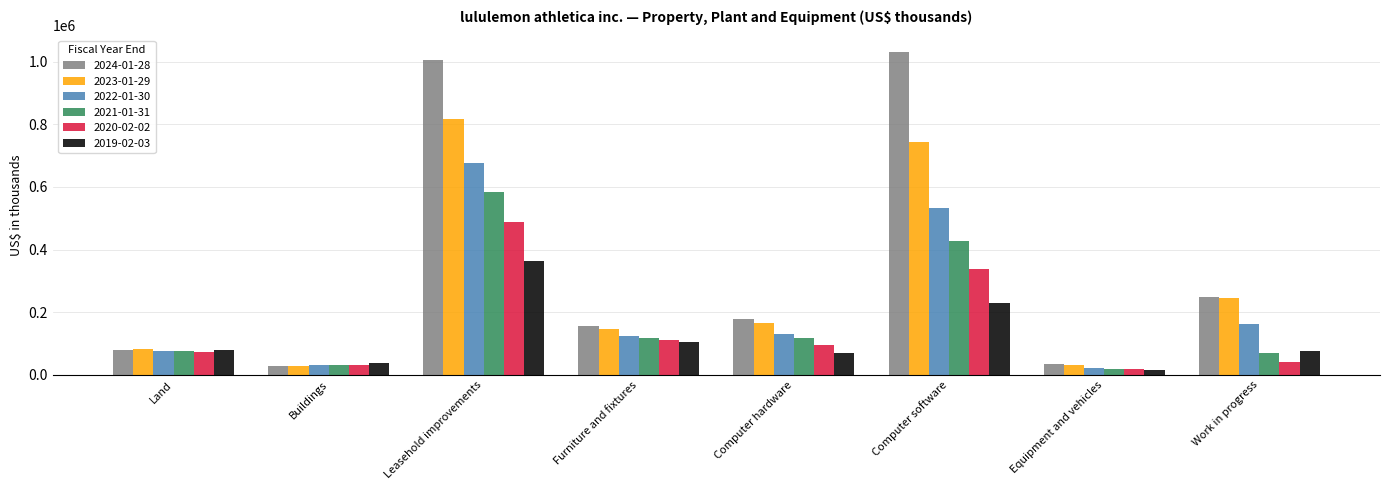

At how many categories does at least one series exceed 581628?

2